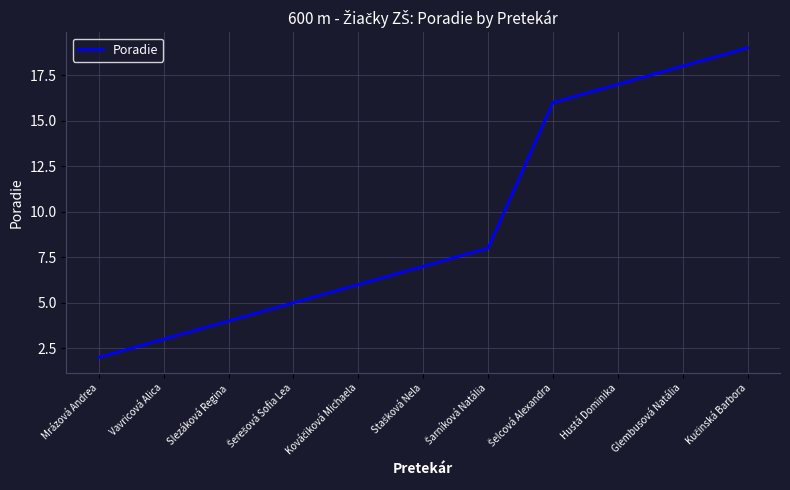

Reading right to left, list all the values displayed in this chart.

19	18	17	16	8	7	6	5	4	3	2